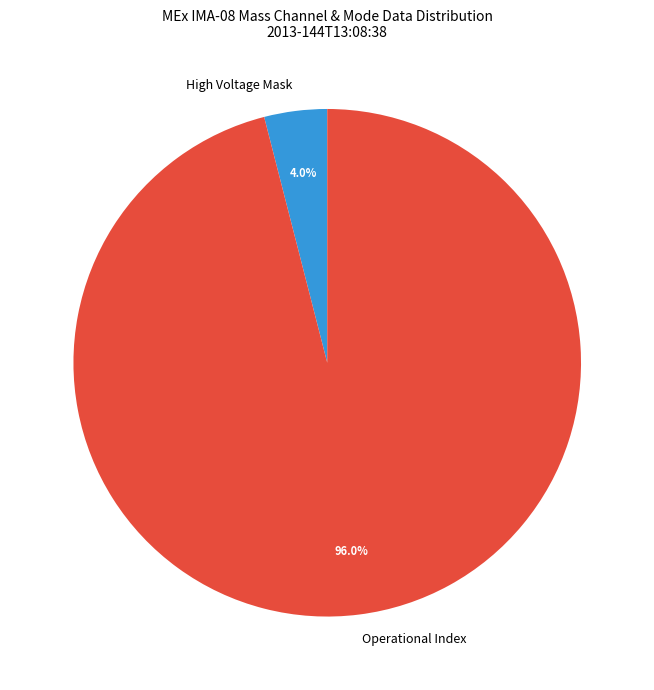

Is it true that Operational Index is 83% of the pie?

False